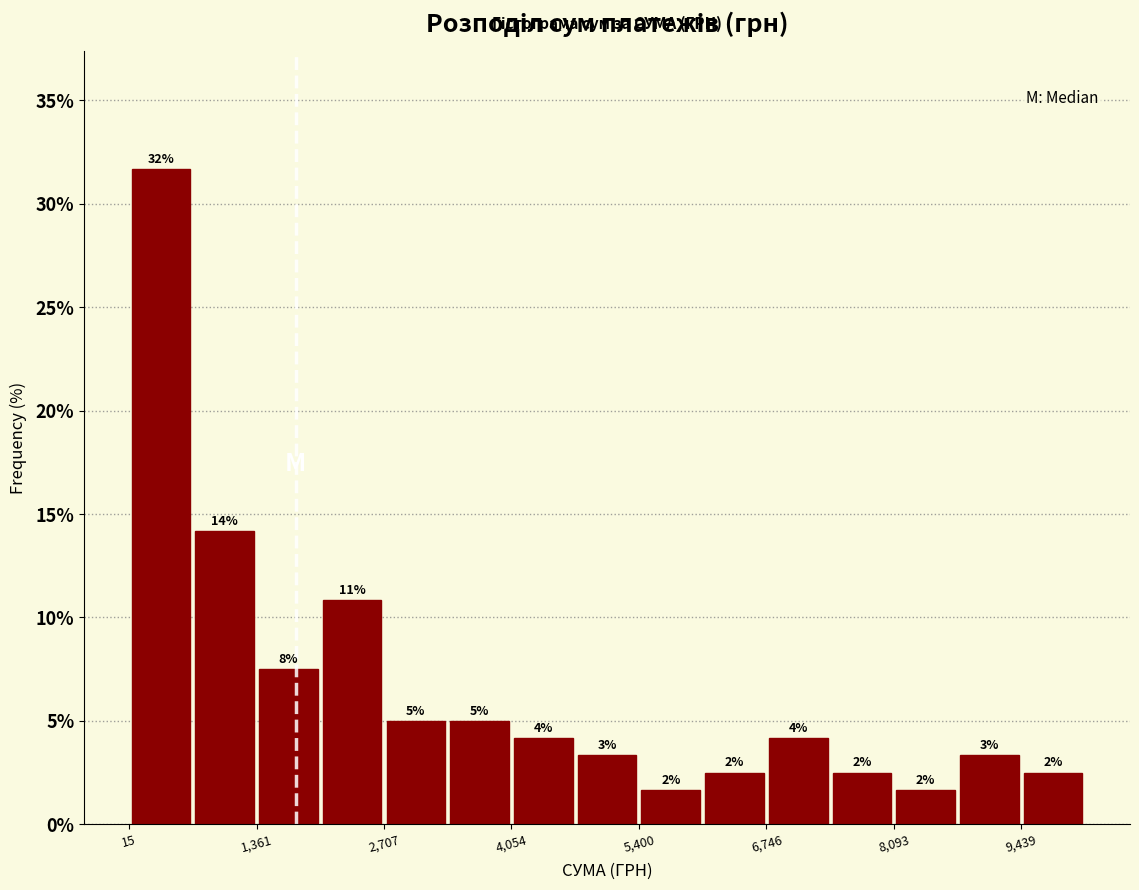

Around what value on the x-axis is the tallest bar? Give the approximate position of its centre, as read against the axis.

400